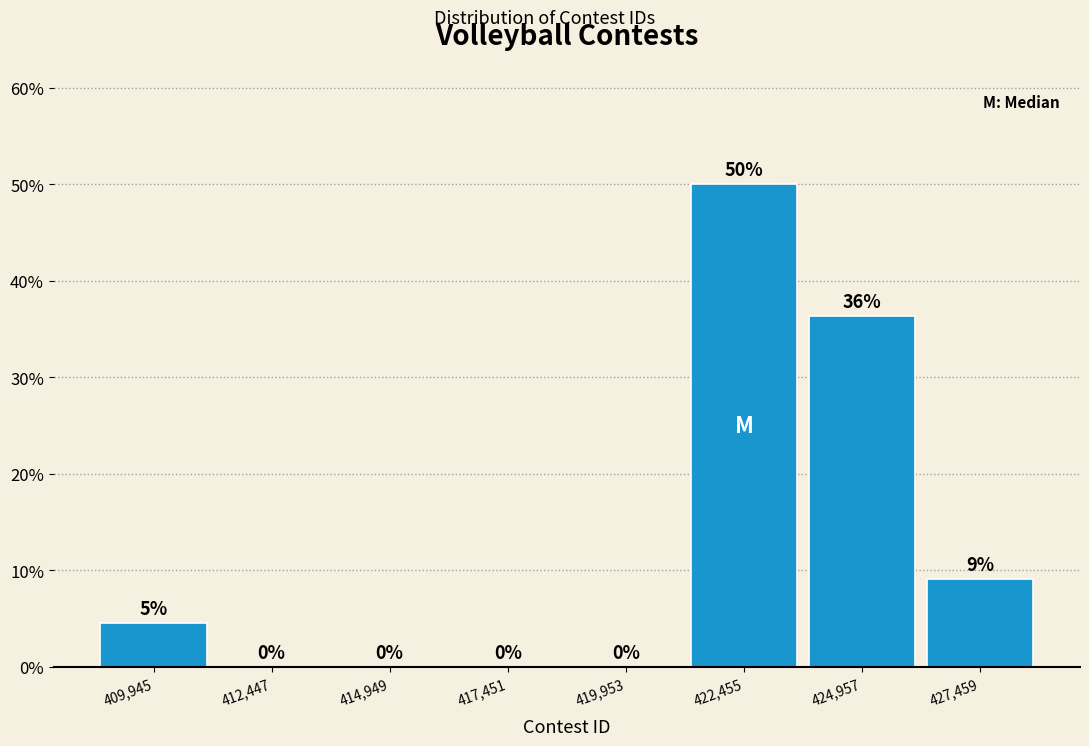

Which range on the x-axis has the tallest bar?

421000 to 423500